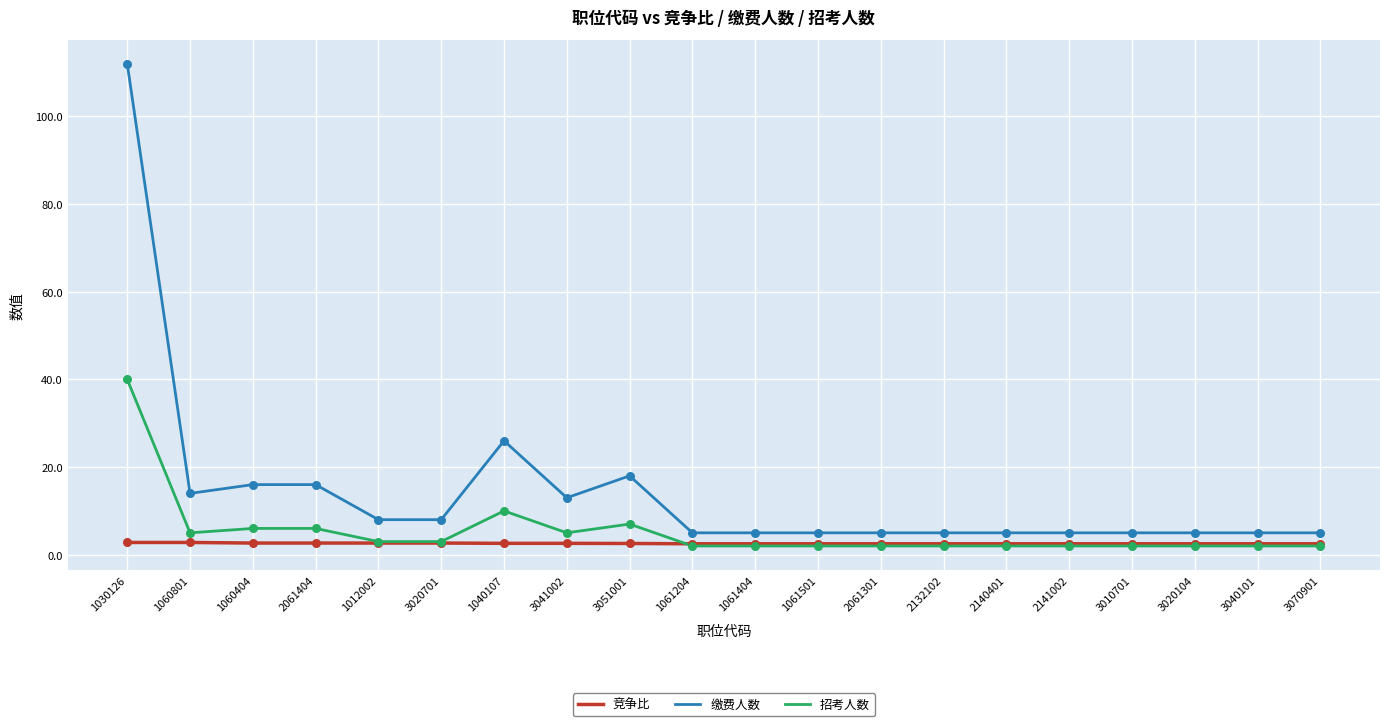

Which series has the widest spread of values?

缴费人数